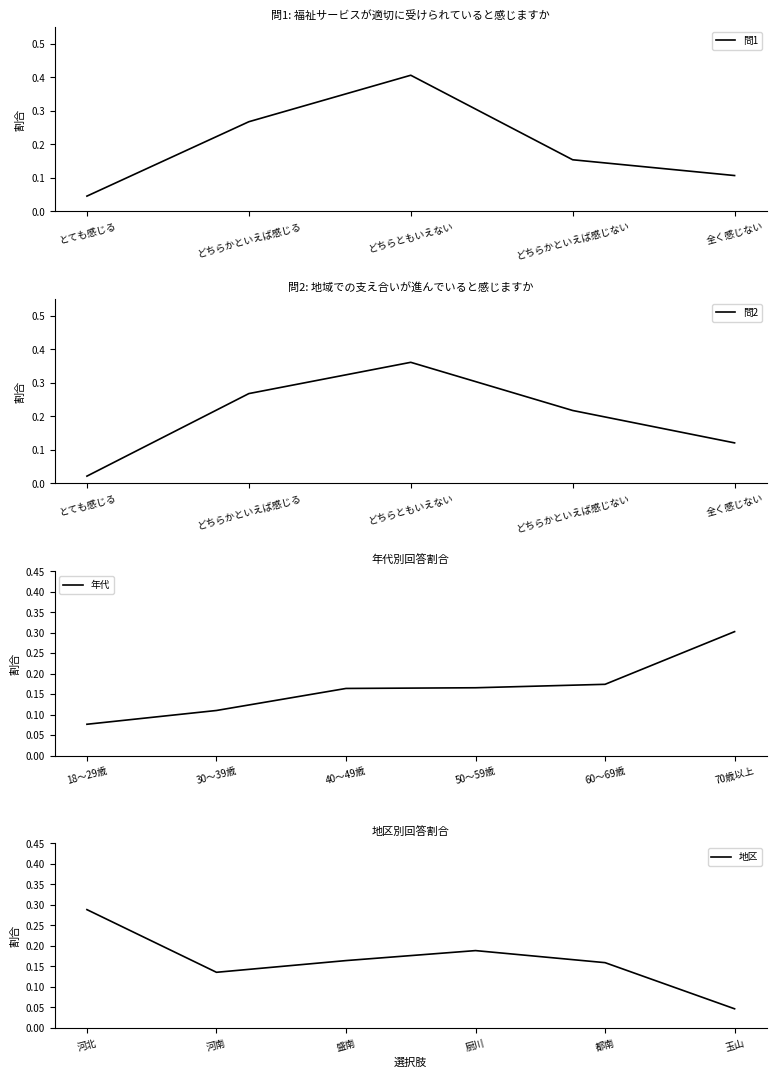

True or false: 問2 has more than 2 interior local peaks.

False